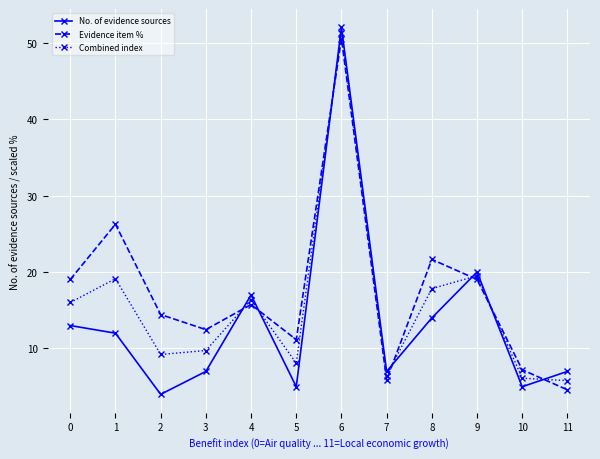

What is the spread (max minus min) of values at 0?

6.0